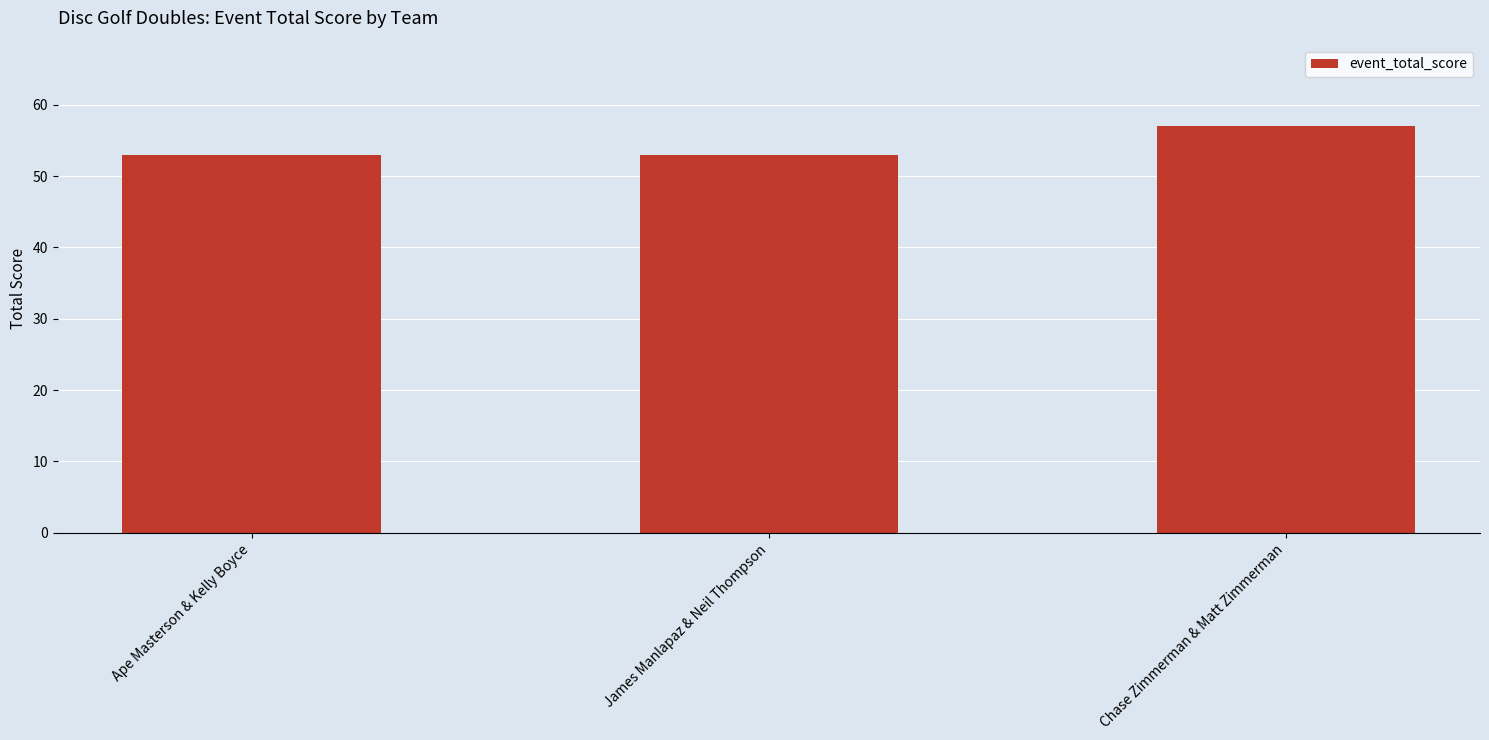

What is the sum of all values?

163